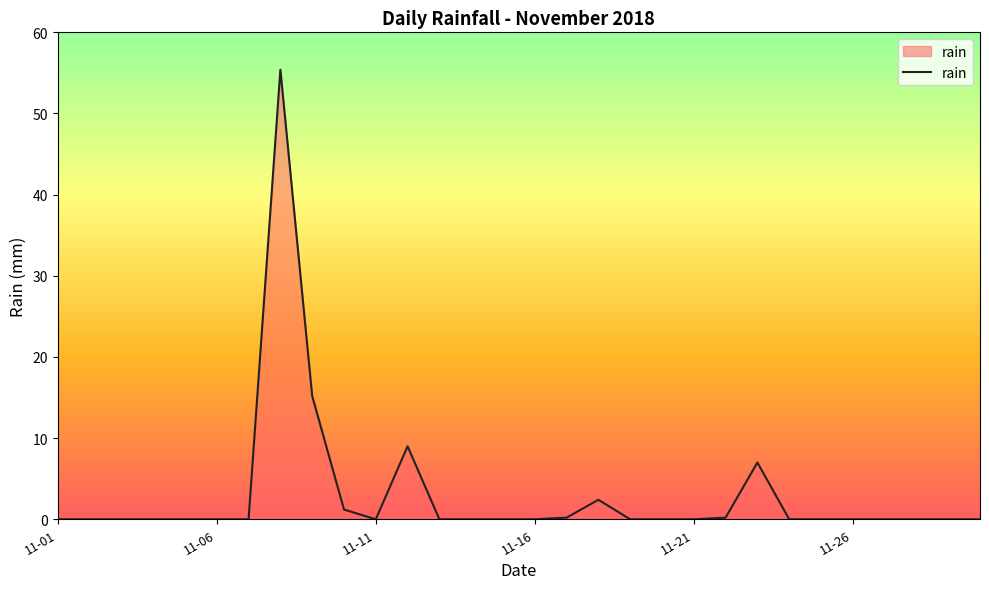

What is the difference between the maximum and minimum values?

55.4